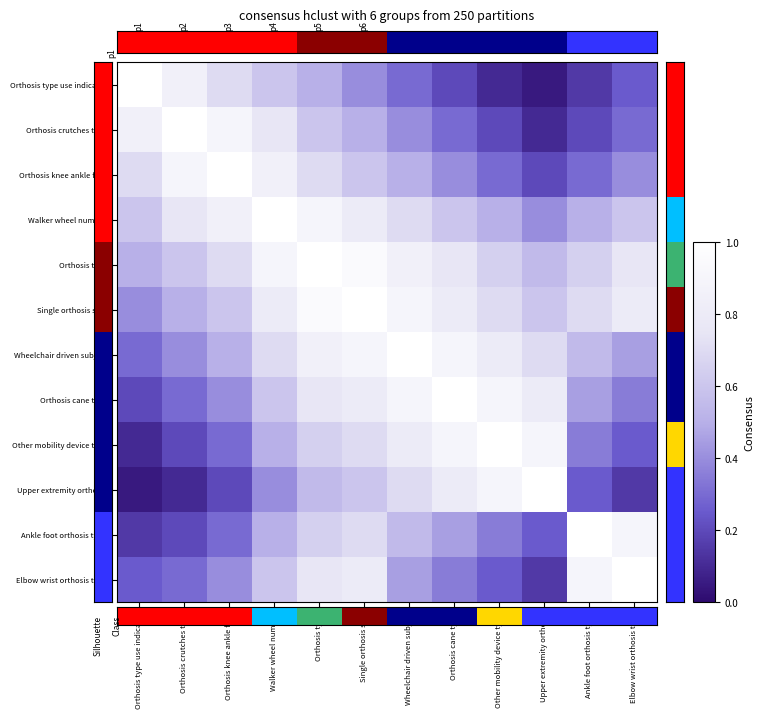

What is the greatest value displayed?

1.0